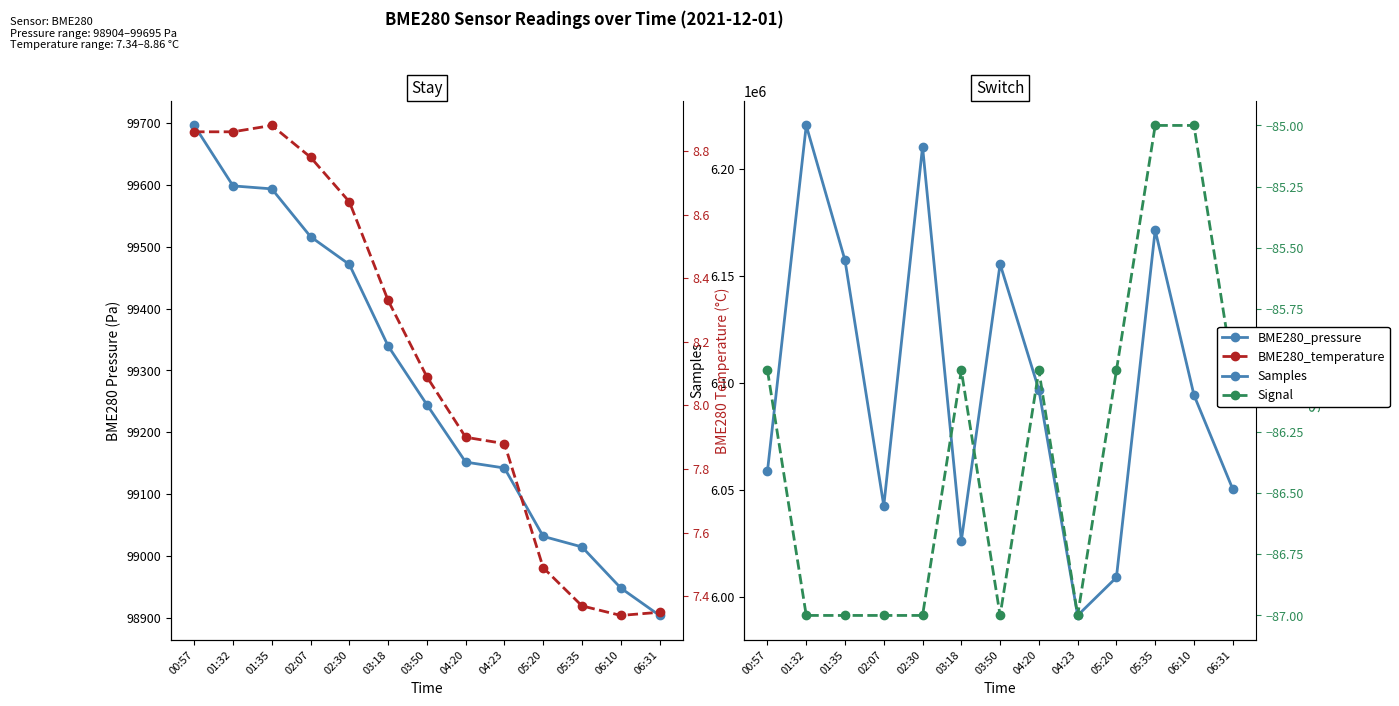

Does the chart have visible grid lines?

No